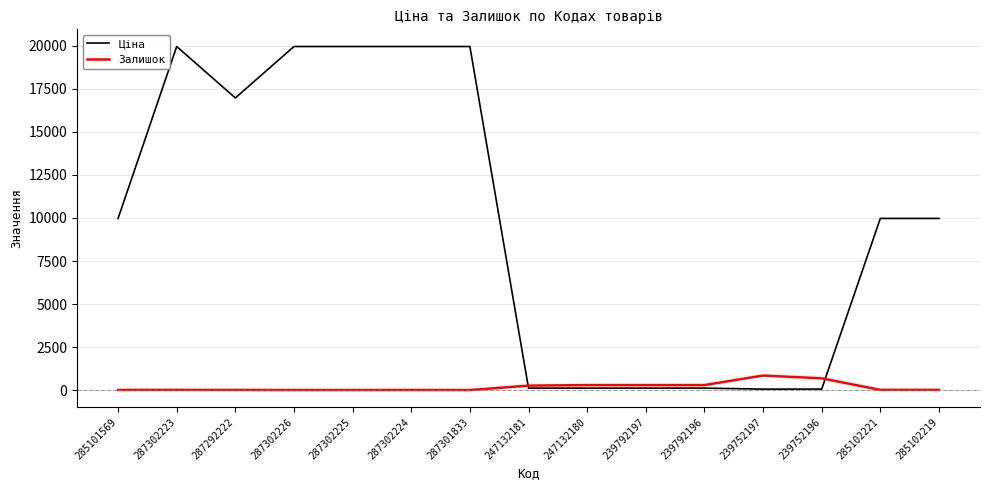

Which series has the widest spread of values?

Ціна